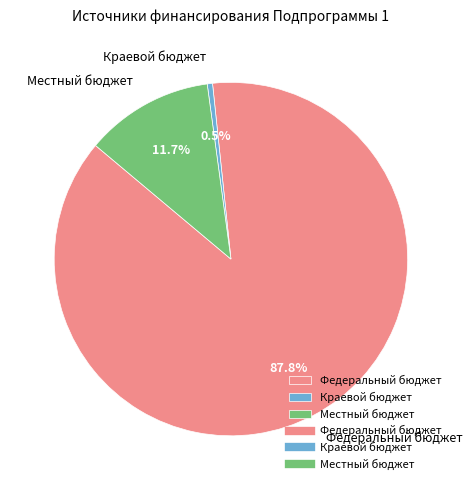

How many segments does this pie chart have?

3